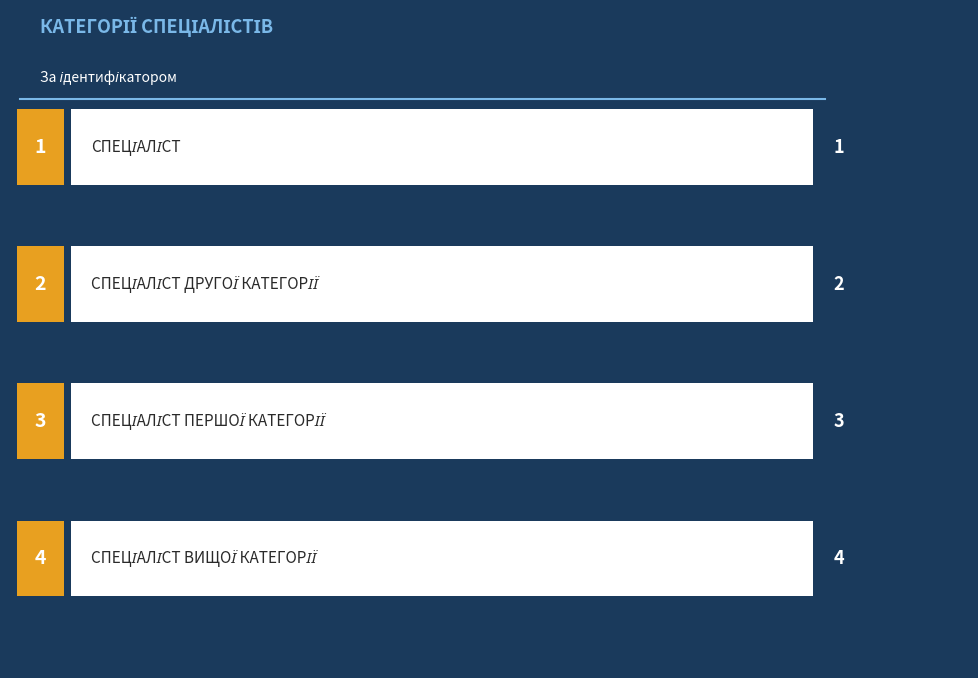

True or false: the data shows 2 at Спеціаліст другої категорії.

True